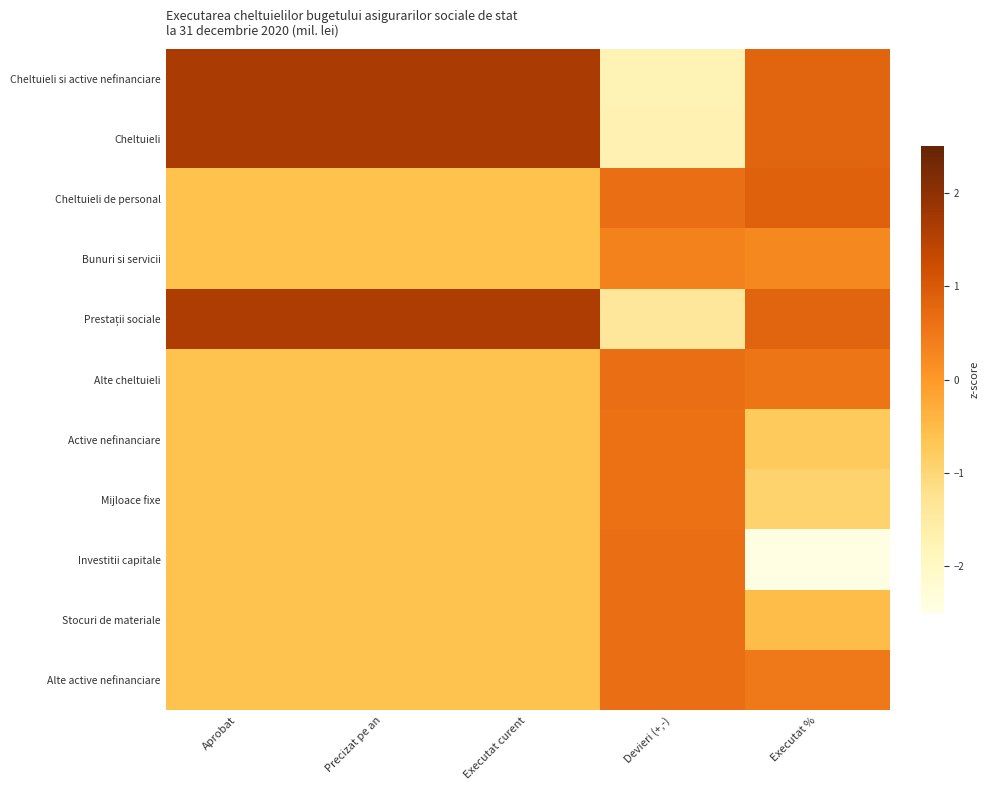

List the series in order of their peak value, highest first.

Cheltuieli si active nefinanciare, Cheltuieli, Prestații sociale, Cheltuieli de personal, Alte active nefinanciare, Alte cheltuieli, Investitii capitale, Stocuri de materiale, Mijloace fixe, Active nefinanciare, Bunuri si servicii